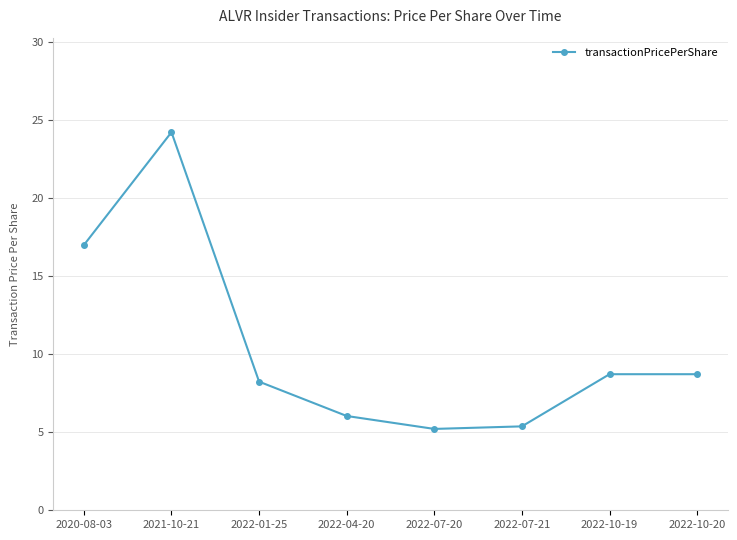

Where is the data nearest to the value 14?

2020-08-03